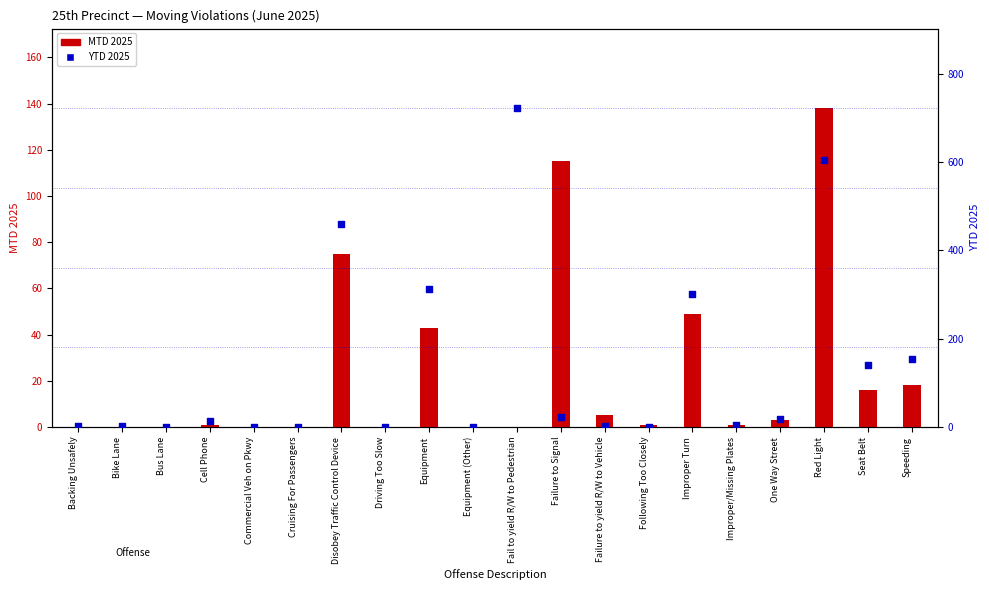

Which series has the largest Y range (max minus min)?

YTD 2025